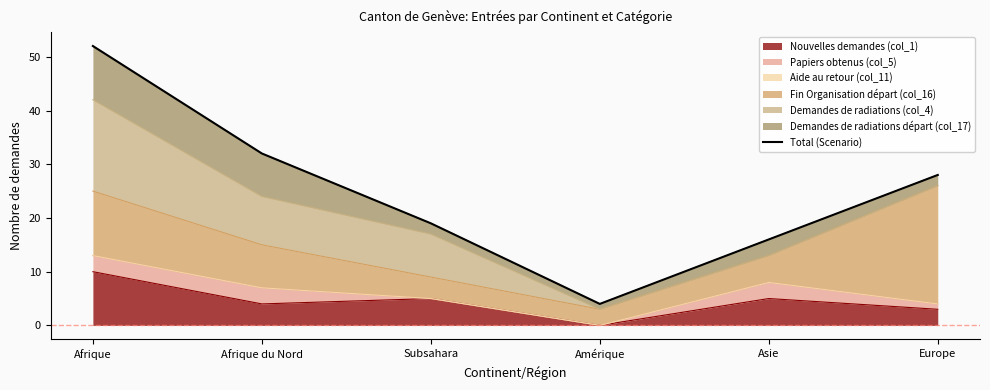

What is the label of the 1st point from the left?

Afrique